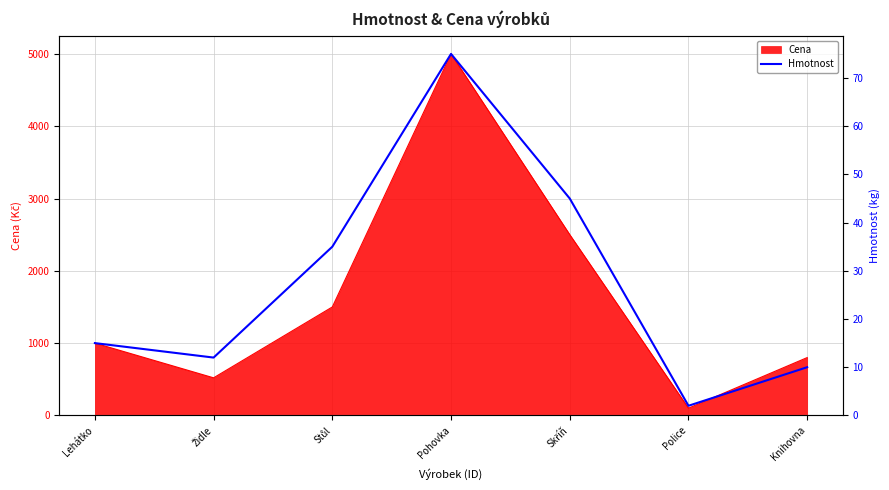

Reading left to right, extract all data points from this chart.

Lehátko=15	Židle=12	Stůl=35	Pohovka=75	Skříň=45	Police=2	Knihovna=10